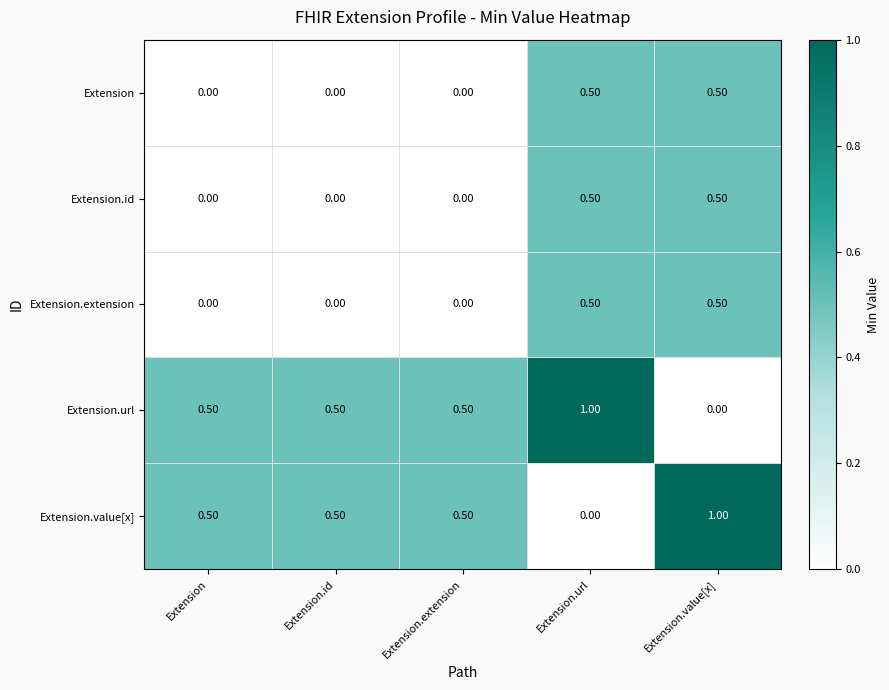

What is the spread (max minus min) of values at Extension.url?

1.0